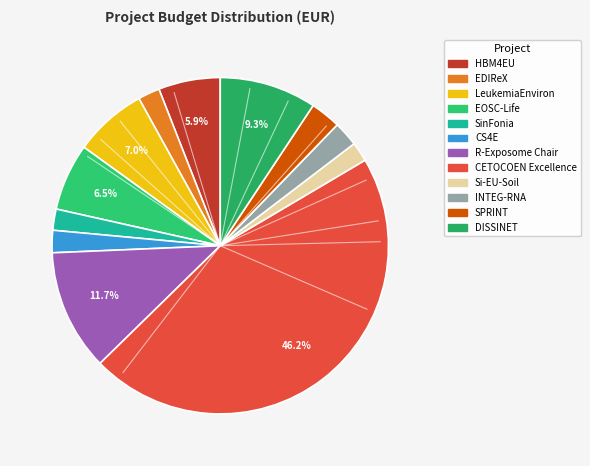

What is the largest slice in the pie chart?

CETOCOEN Excellence